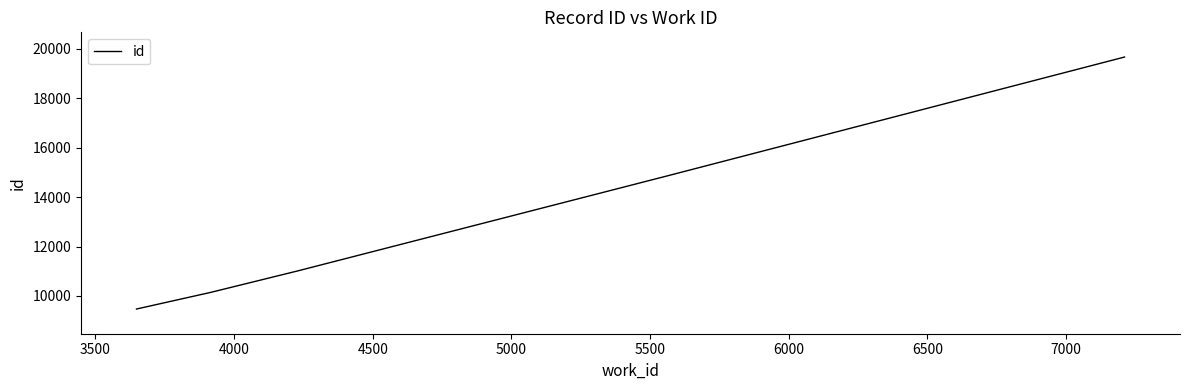

Reading left to right, list all the values displayed in this chart.

9471	10143	11013	14852	19673